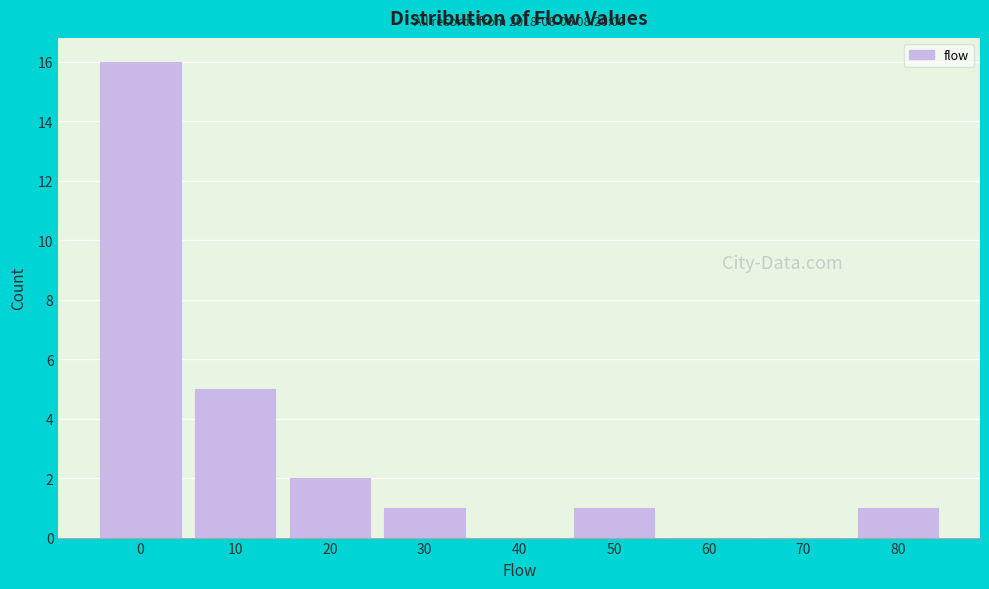

Reading left to right, what are all the values shown in this chart?

0=16	10=5	20=2	30=1	40=0	50=1	60=0	70=0	80=1